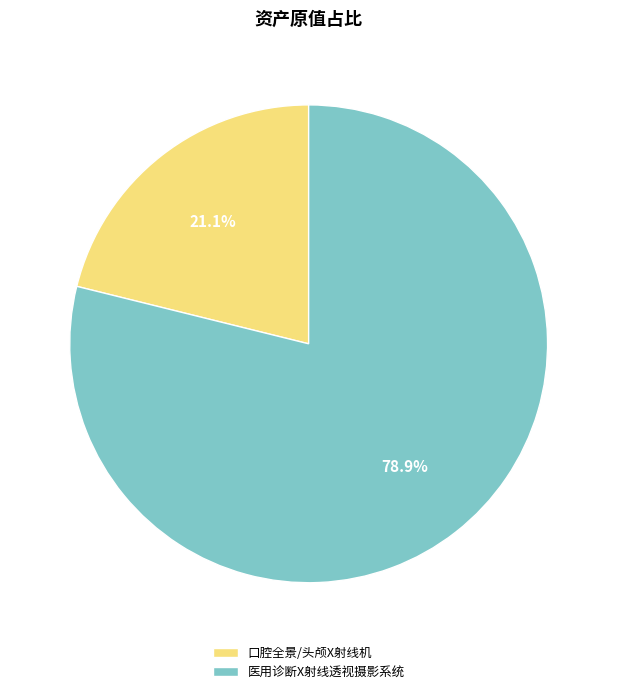

The 口腔全景/头颅X射线机 slice represents 21% of the pie. True or false?

True